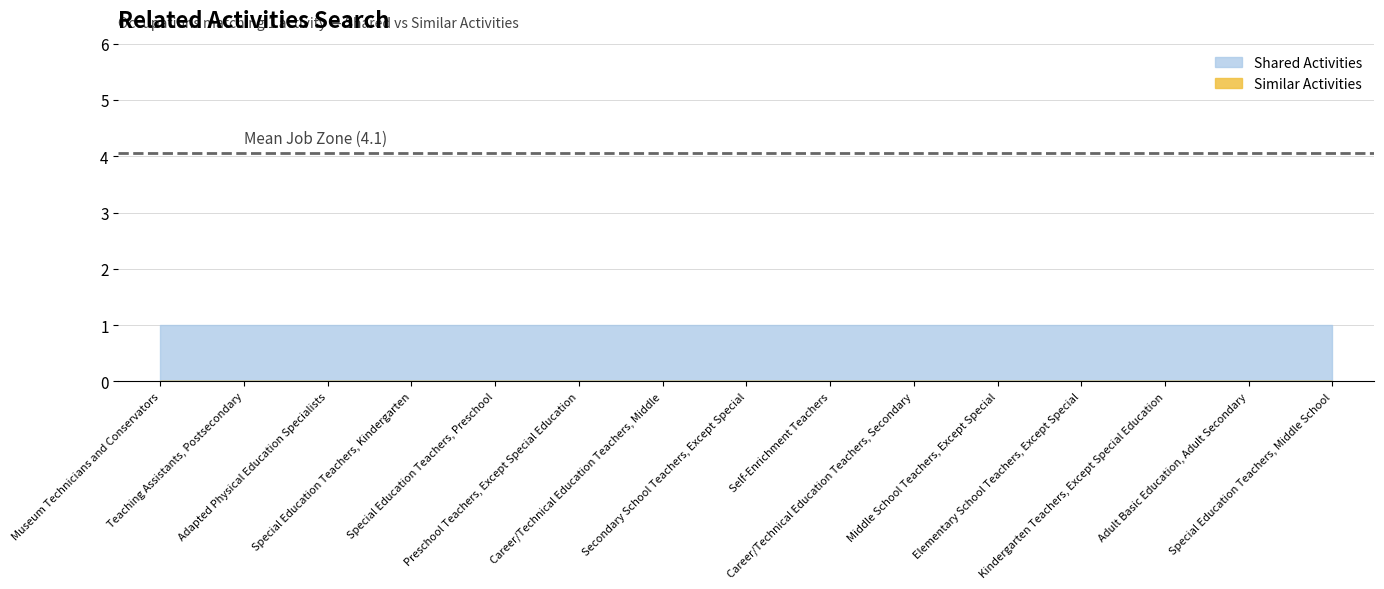

Count the number of data series in this chart.

2